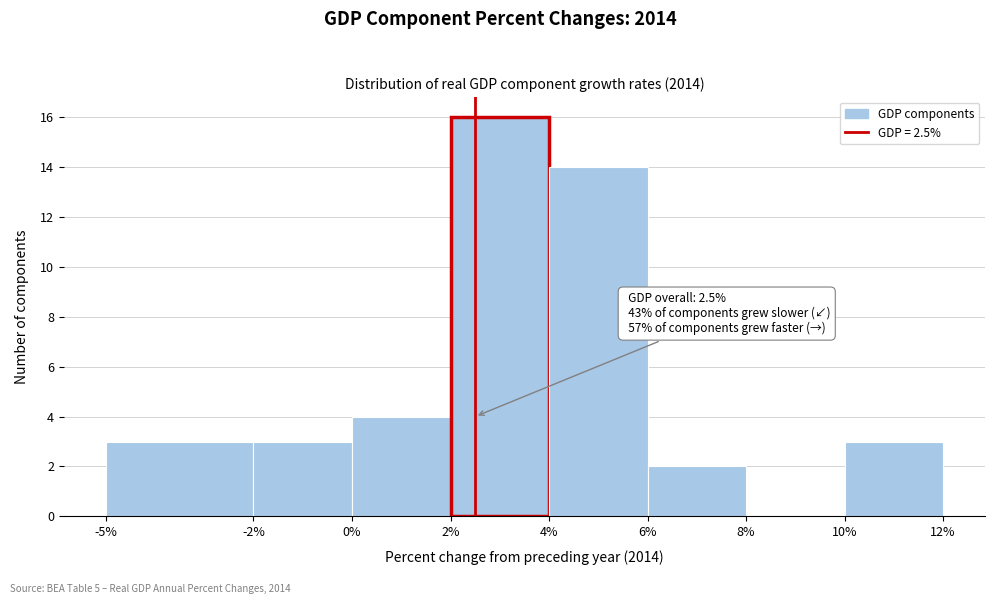

Which range on the x-axis has the tallest bar?

2% to 4%